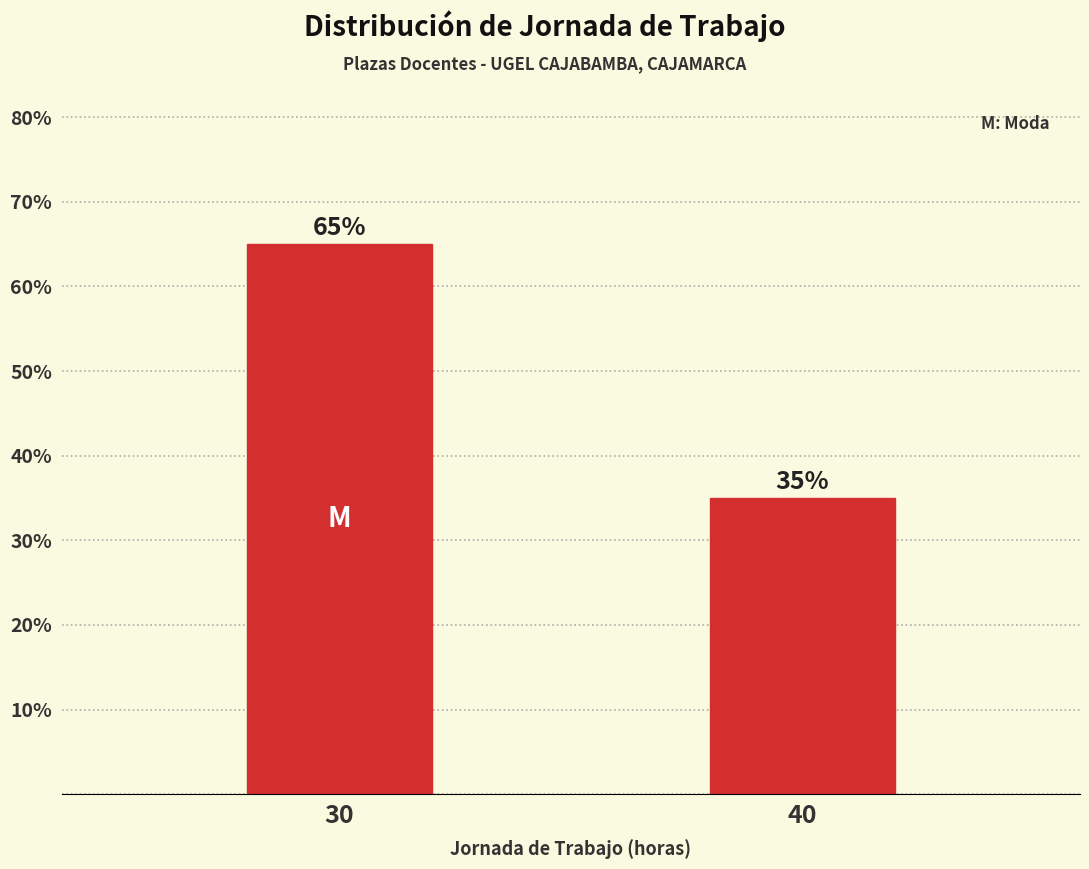

Reading right to left, transcribe all the data shown in this chart.

40=35	30=65